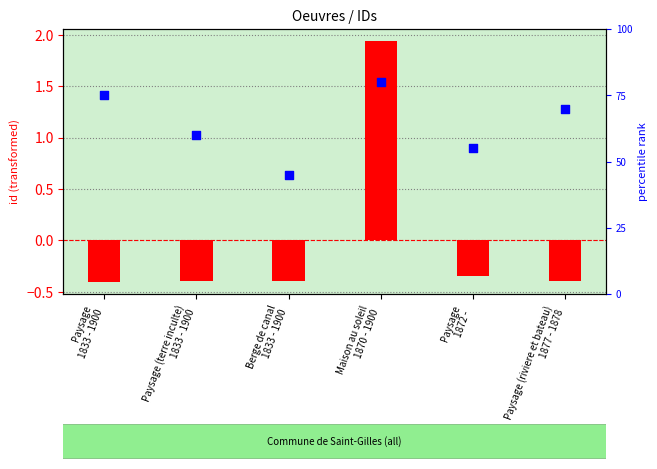

Which series reaches the maximum Y coordinate?

percentile rank within the sample